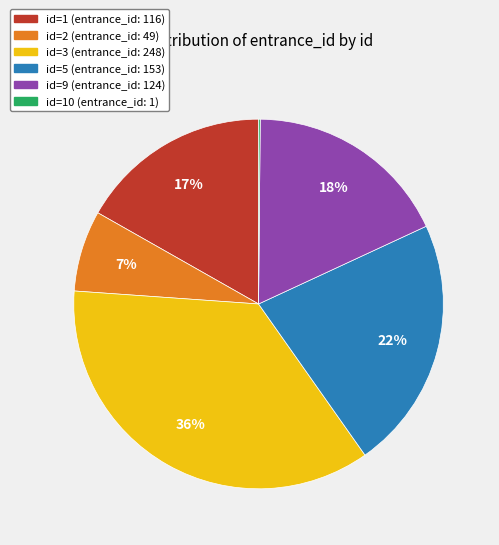

To the nearest percent, what is the average slice percentage?

17%